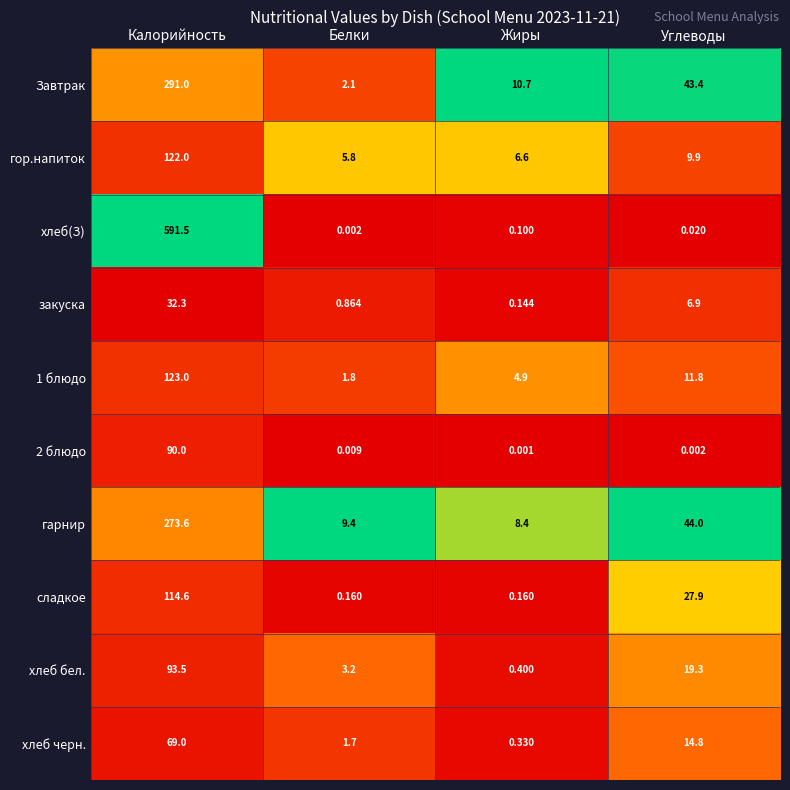

List the labels in order of гарнир value, largest first.

Калорийность, Углеводы, Белки, Жиры